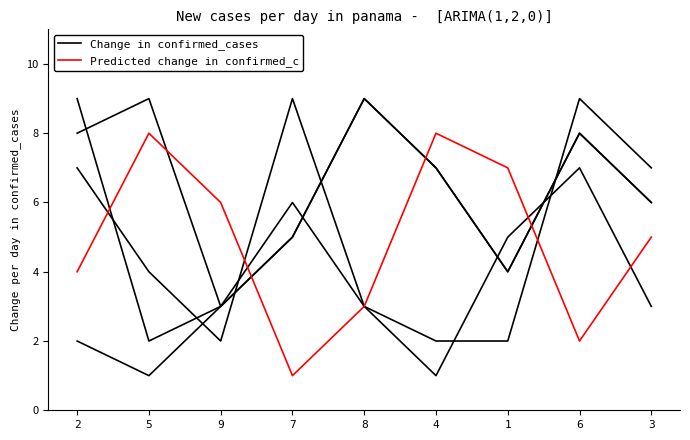

What are all the series names shown in the legend?

Change in confirmed_cases, Predicted change in confirmed_c